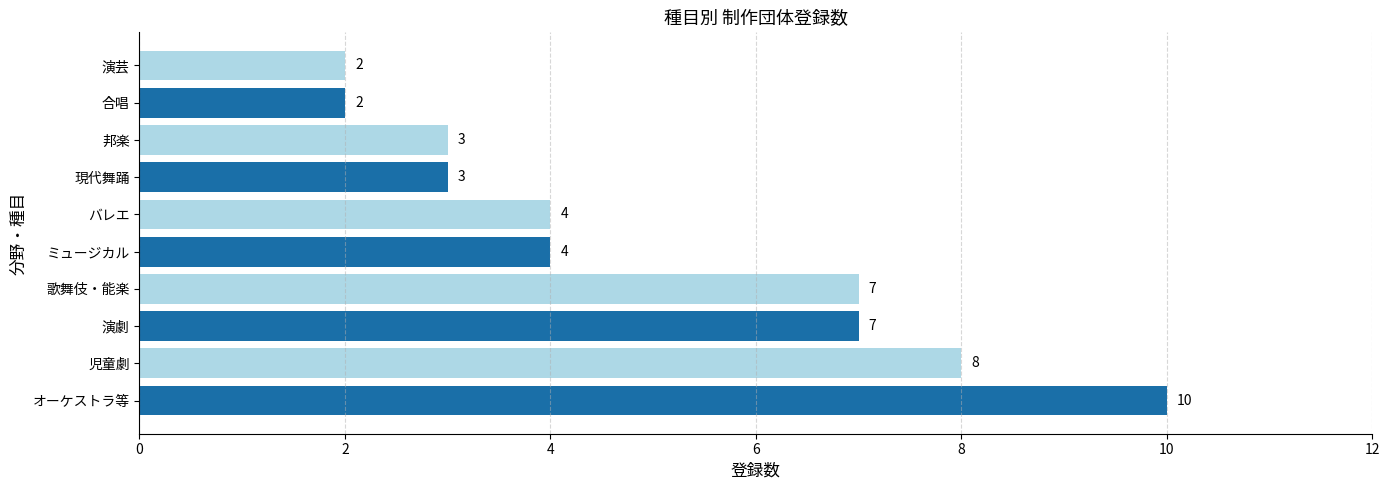

What is the difference between the maximum and minimum values?

8